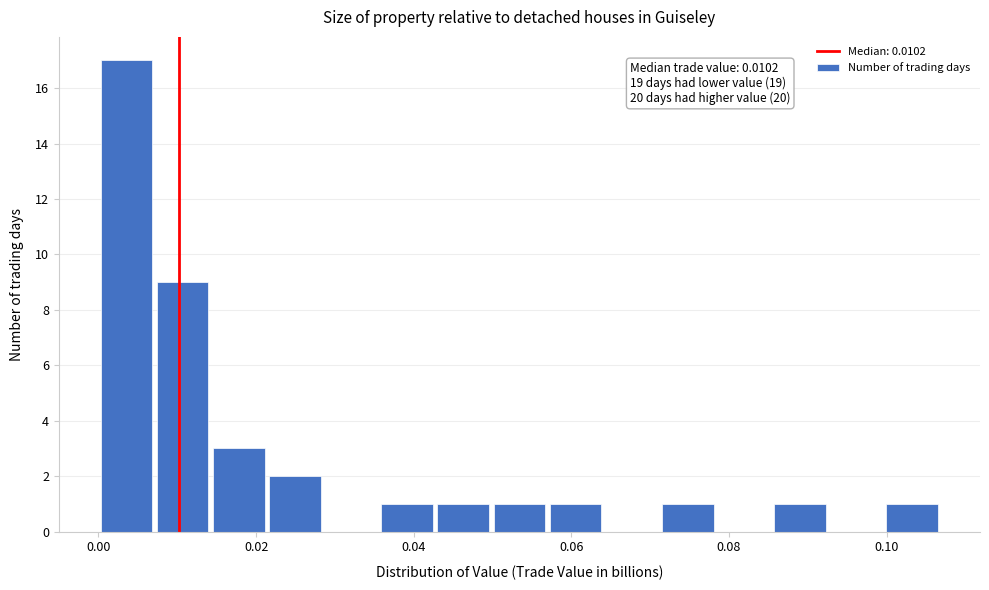

Around what value on the x-axis is the tallest bar? Give the approximate position of its centre, as read against the axis.

0.004